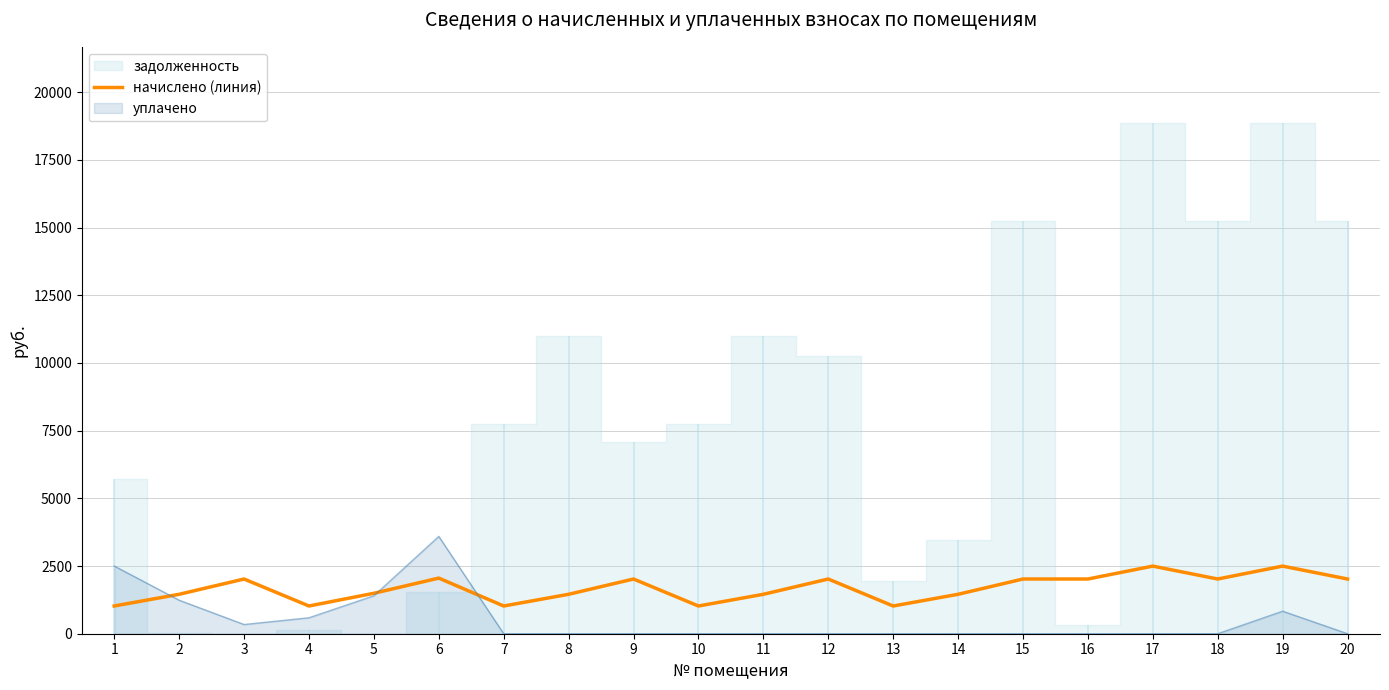

Does the chart have visible grid lines?

Yes